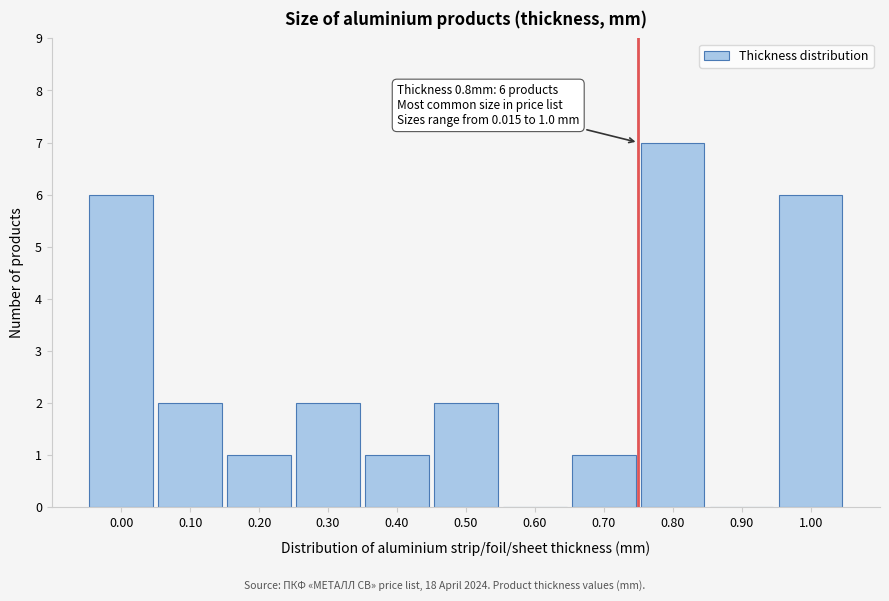

Reading left to right, transcribe all the data shown in this chart.

0.00=6	0.10=2	0.20=1	0.30=2	0.40=1	0.50=2	0.60=0	0.70=1	0.80=7	0.90=0	1.00=6